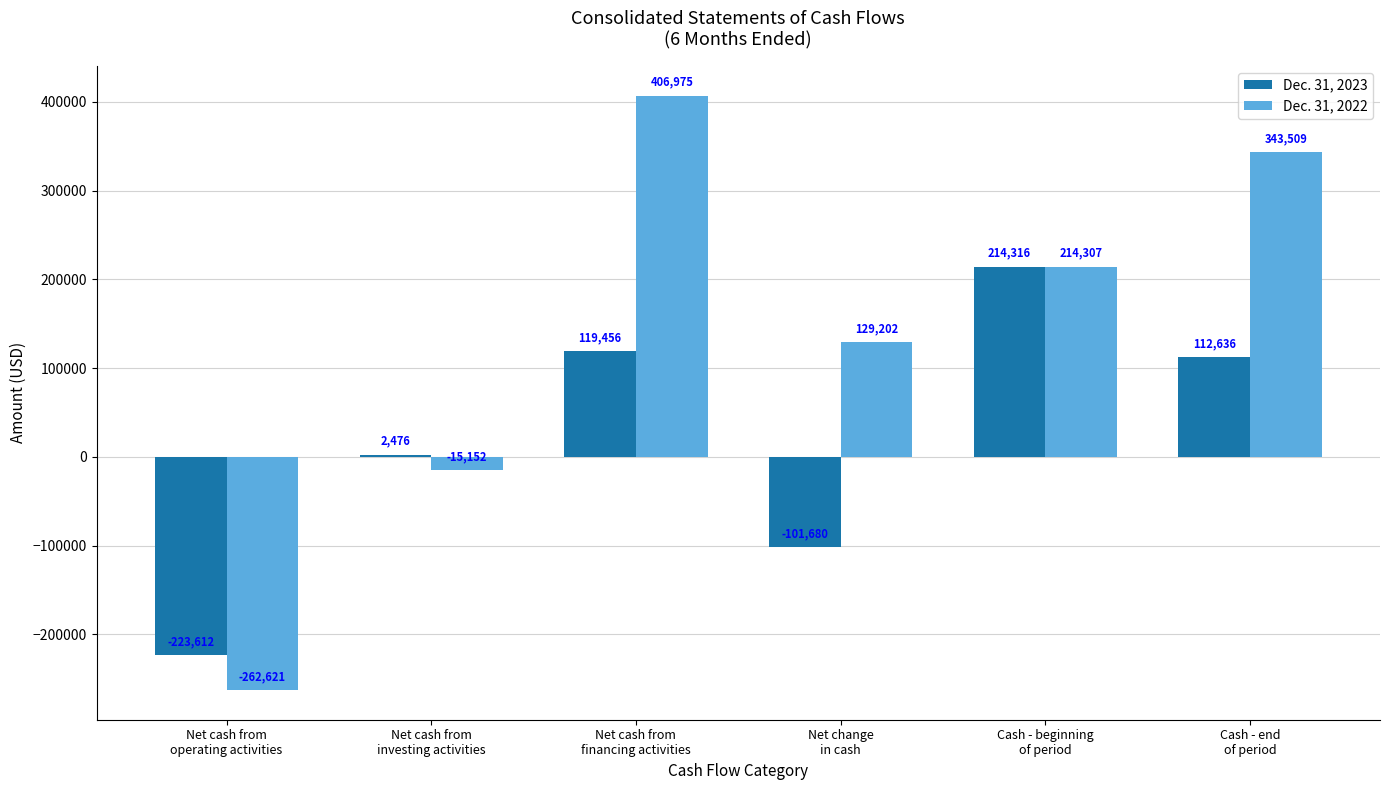

What is the minimum value shown in the chart?

-262621